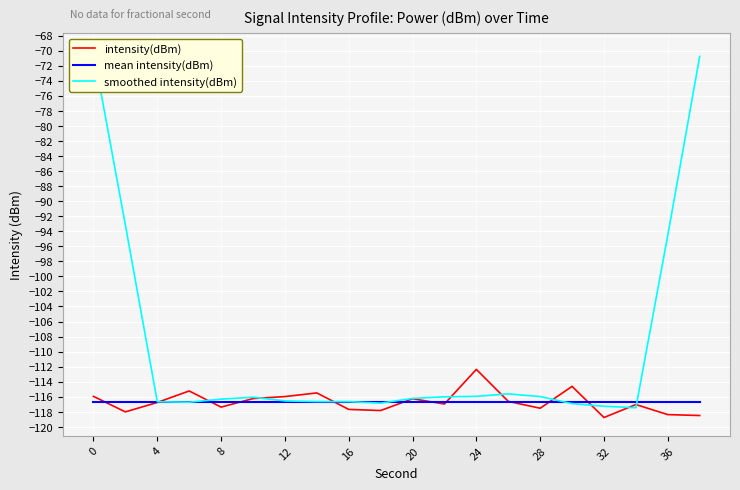

How many intersections are there between intensity(dBm) and smoothed intensity(dBm)?

10